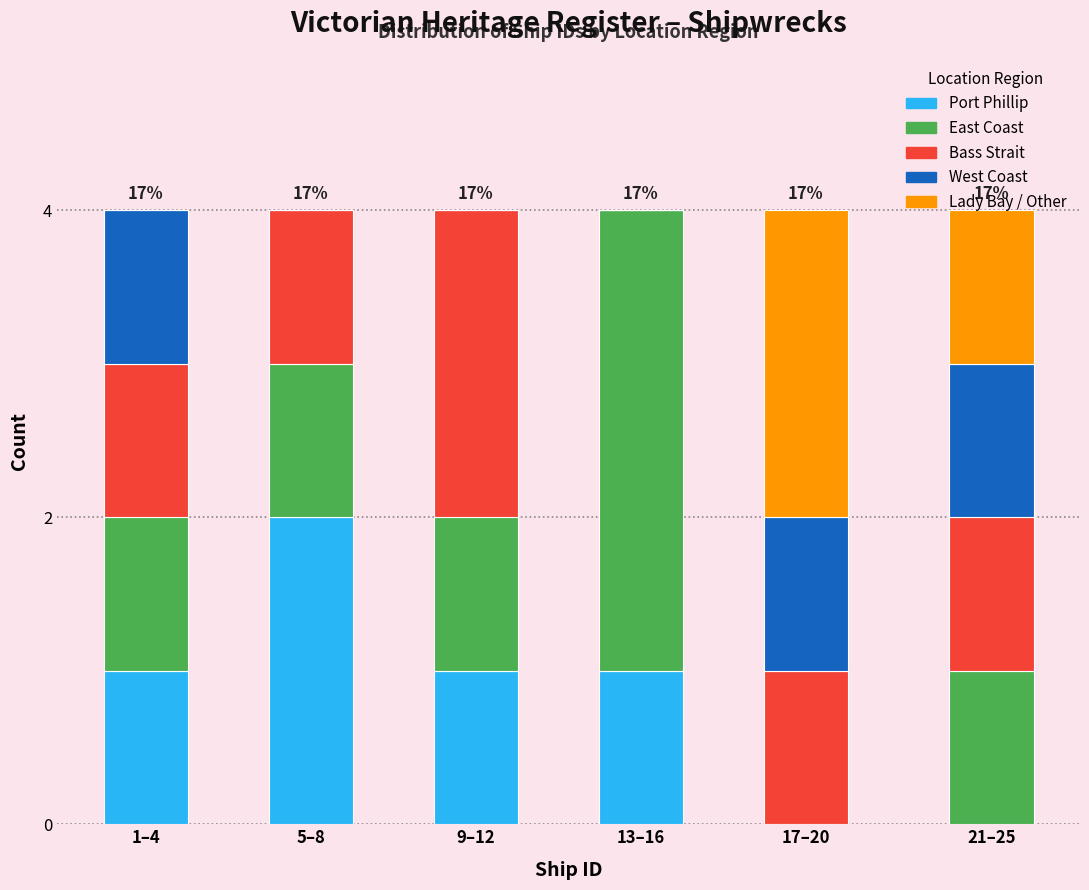

The Port Phillip series shows 1 at 21–25. True or false?

False